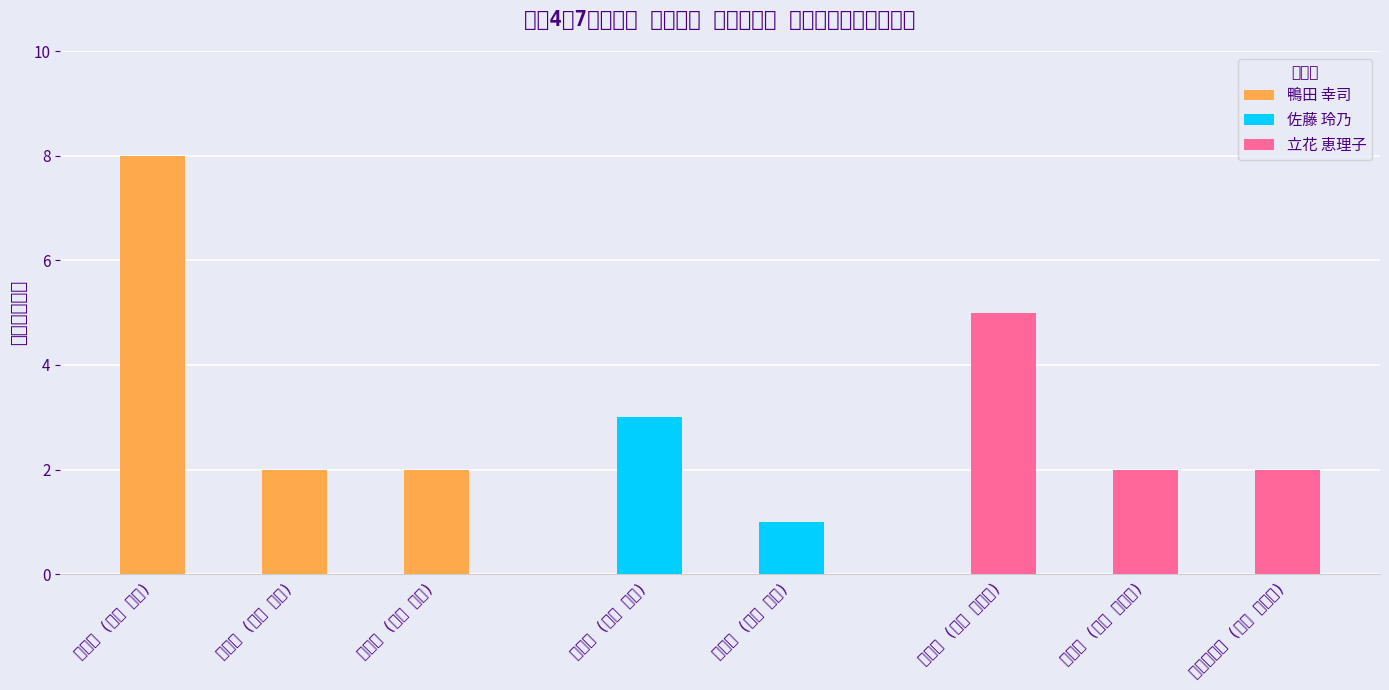

List the series in order of their peak value, highest first.

鴨田 幸司, 立花 恵理子, 佐藤 玲乃